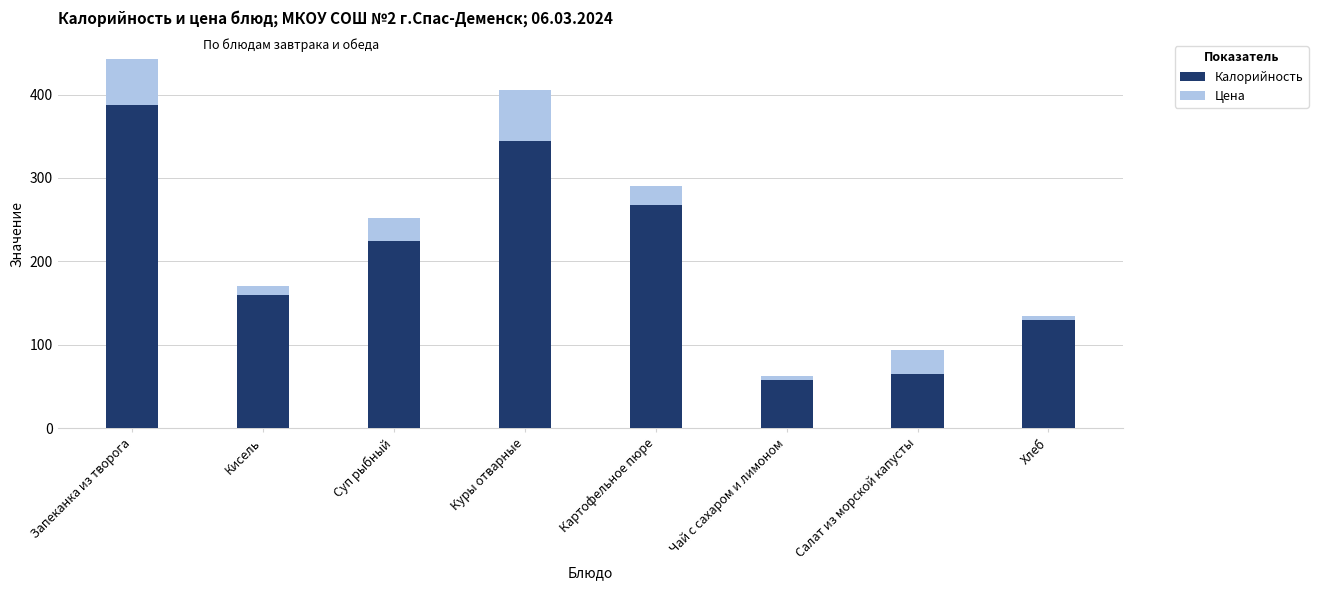

The Калорийность series shows 107 at Запеканка из творога. True or false?

False